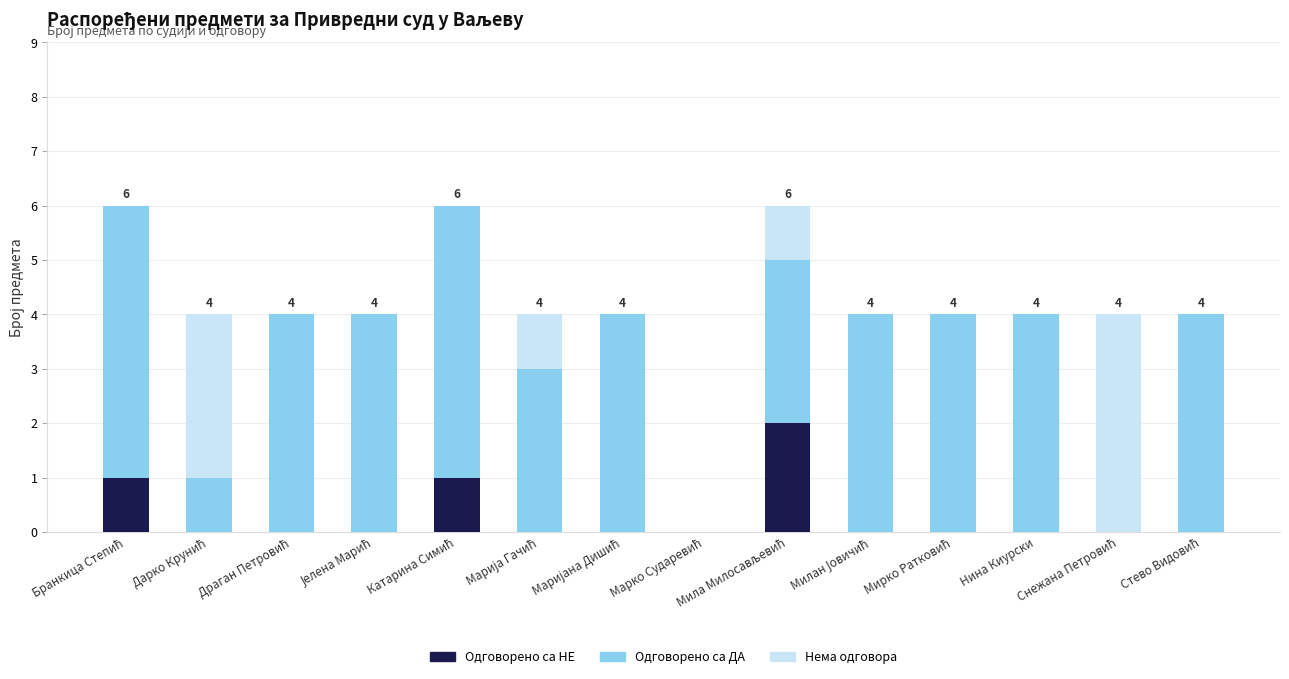

What is the sum of the Одговорено са НЕ values at Катарина Симић and Мирко Ратковић?

1